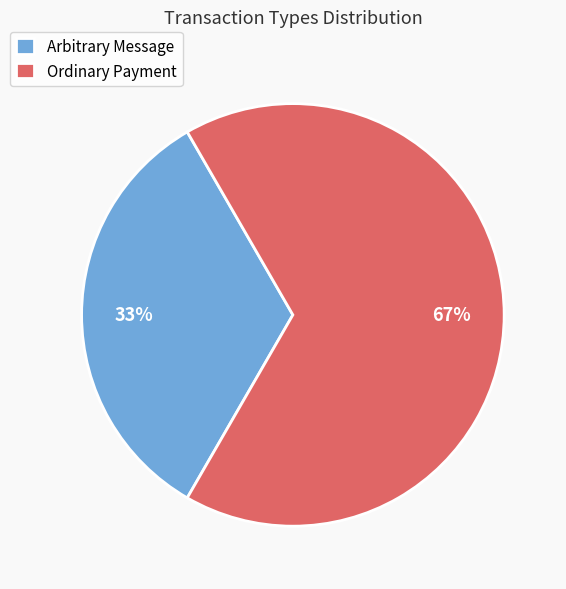

To the nearest percent, what portion does Arbitrary Message represent?

33%